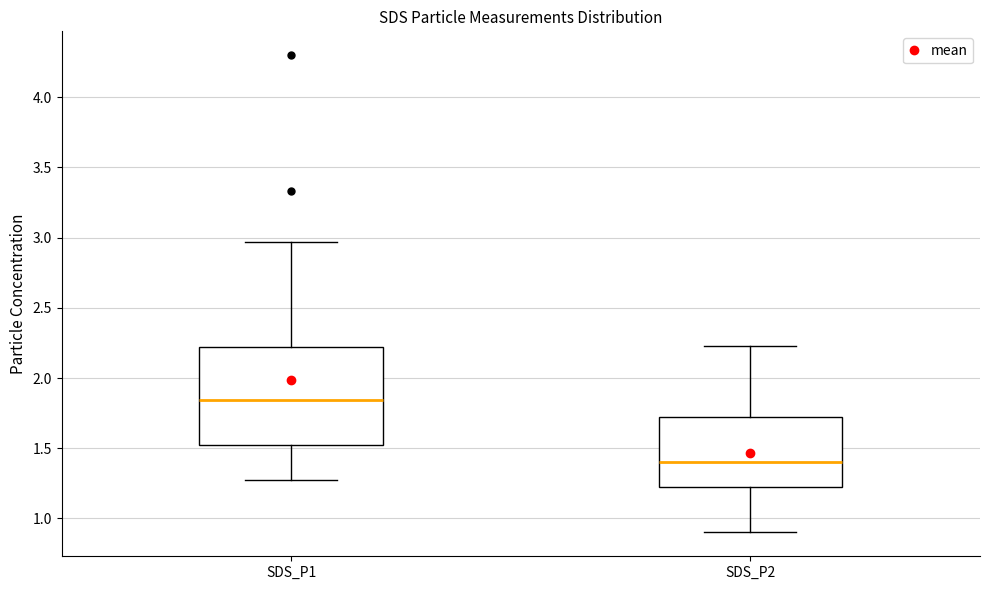

Reading left to right, read every box against the y-axis: the position of its median line, the range the box covers, and the ends of its whiskers. The values are not printed on the chart, so give them approximately, as read against the axis.

SDS_P1: median 1.85, box 1.50 to 2.20, whiskers 1.25 to 2.95
SDS_P2: median 1.40, box 1.20 to 1.75, whiskers 0.90 to 2.25